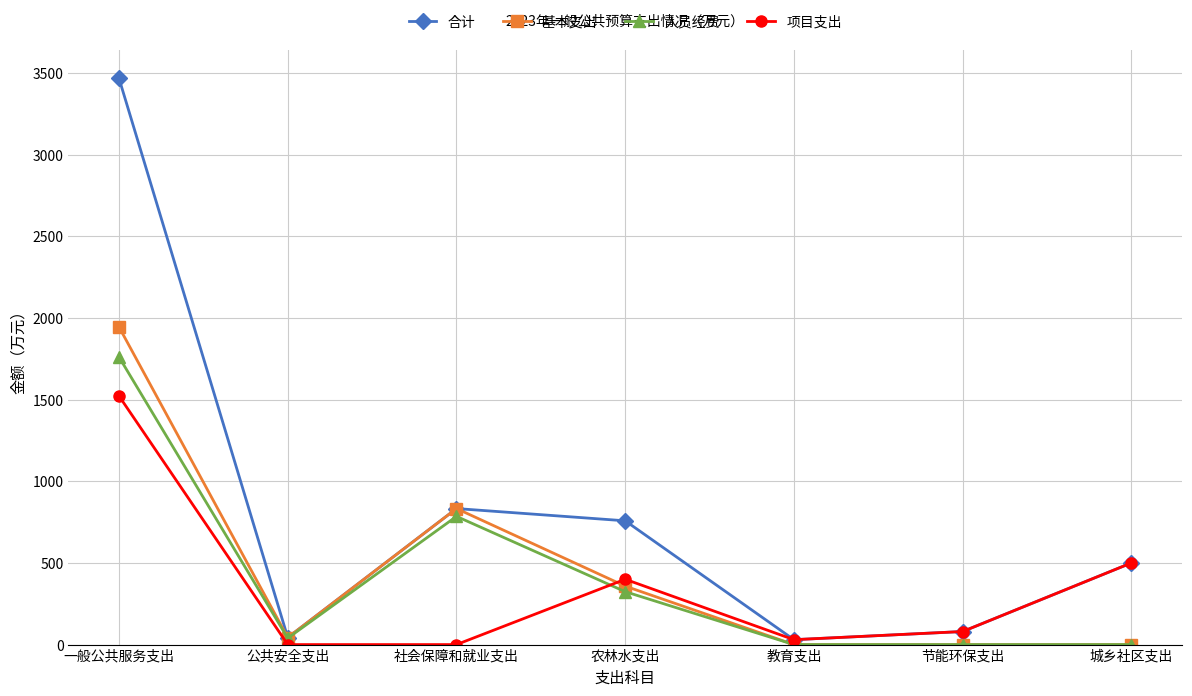

Which label corresponds to the largest value in the chart?

一般公共服务支出